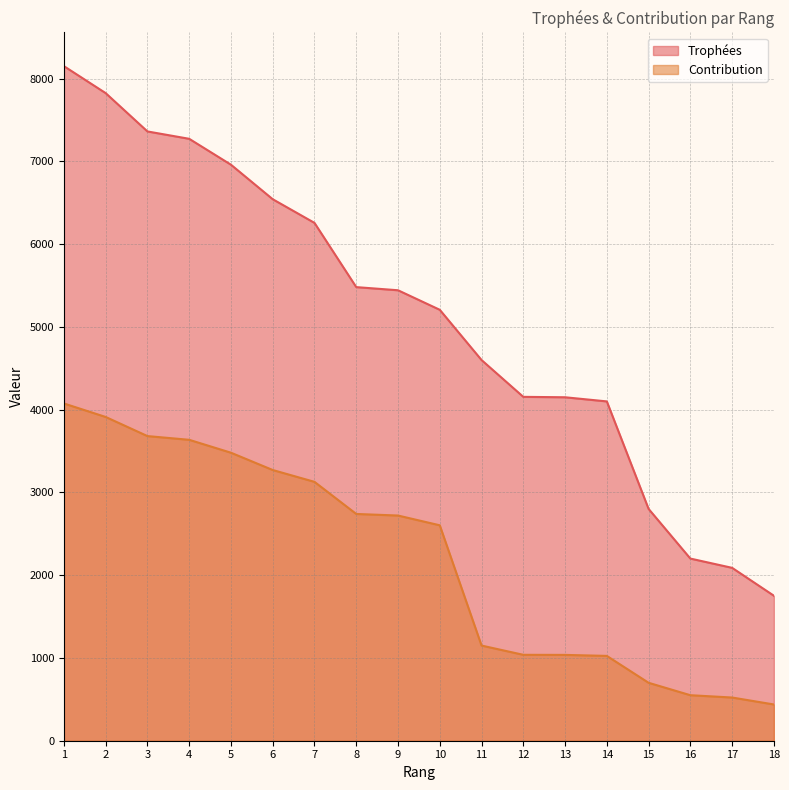

Reading left to right, list all the values displayed in this chart.

Trophées: 1=8151	2=7825	3=7362	4=7273	5=6960	6=6543	7=6257	8=5481	9=5443	10=5207	11=4600	12=4155	13=4150	14=4100	15=2801	16=2201	17=2089	18=1752
Contribution: 1=4075	2=3912	3=3681	4=3636	5=3480	6=3271	7=3128	8=2740	9=2721	10=2603	11=1150	12=1038	13=1037	14=1025	15=700	16=550	17=522	18=438